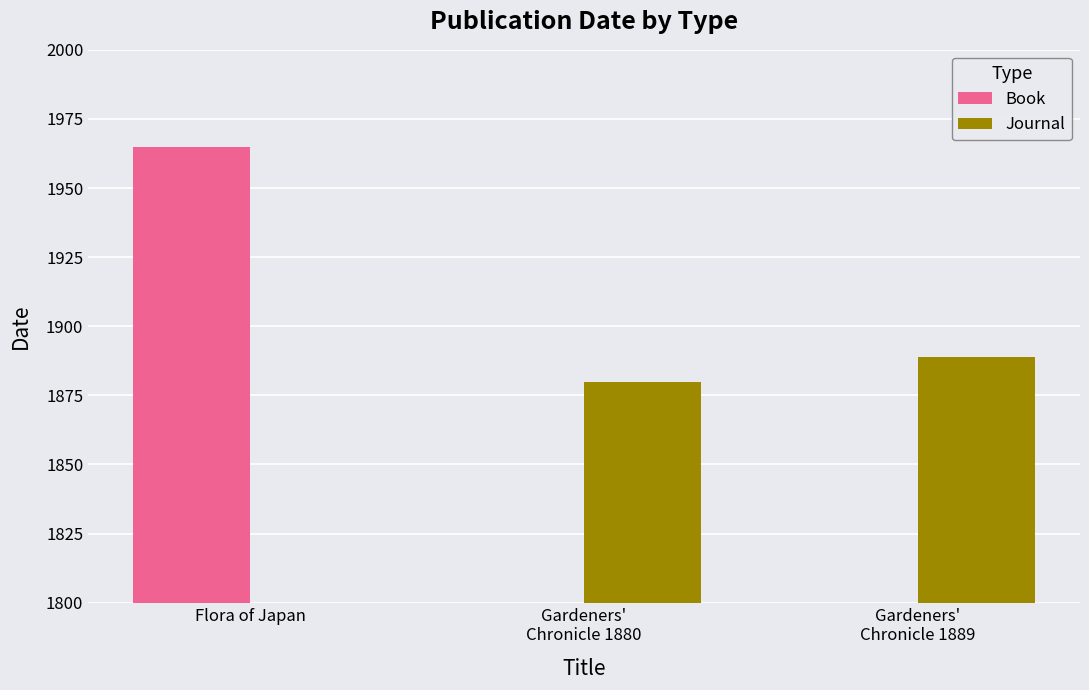

Which category has the lowest value across all series?

Gardeners'
Chronicle 1880